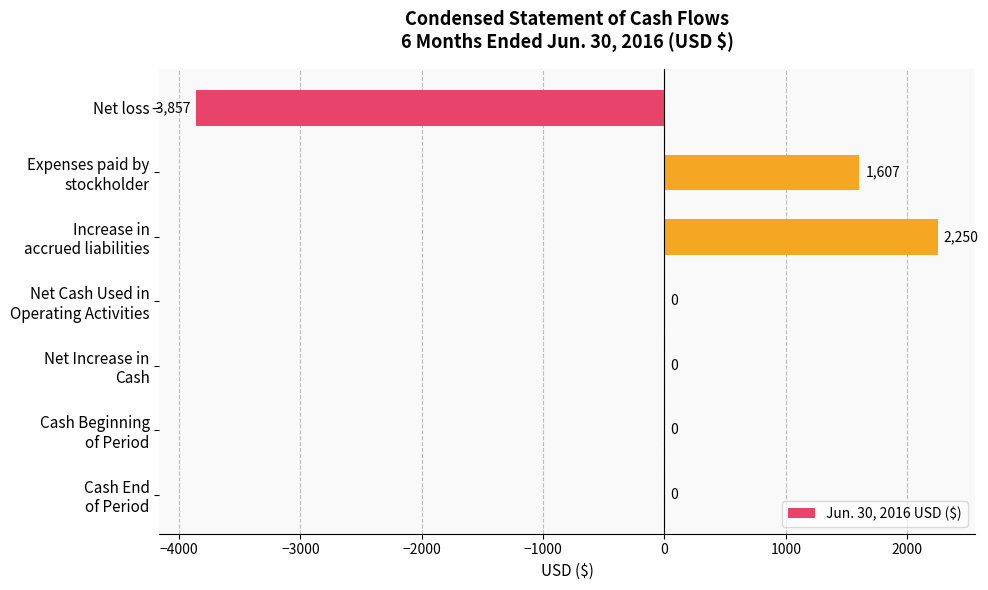

What is the greatest value displayed?

2250